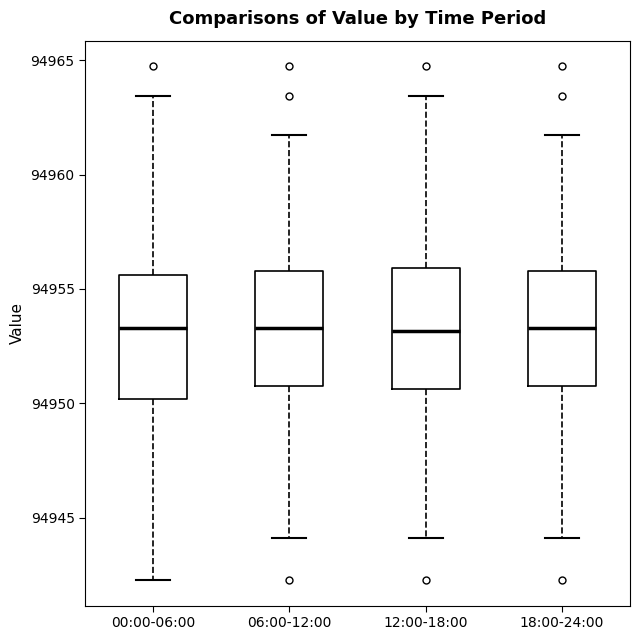

Where does the lower whisker of the box for 18:00-24:00 end on the y-axis? The values are not printed on the chart, so give them approximately, as read against the axis.

94944.0